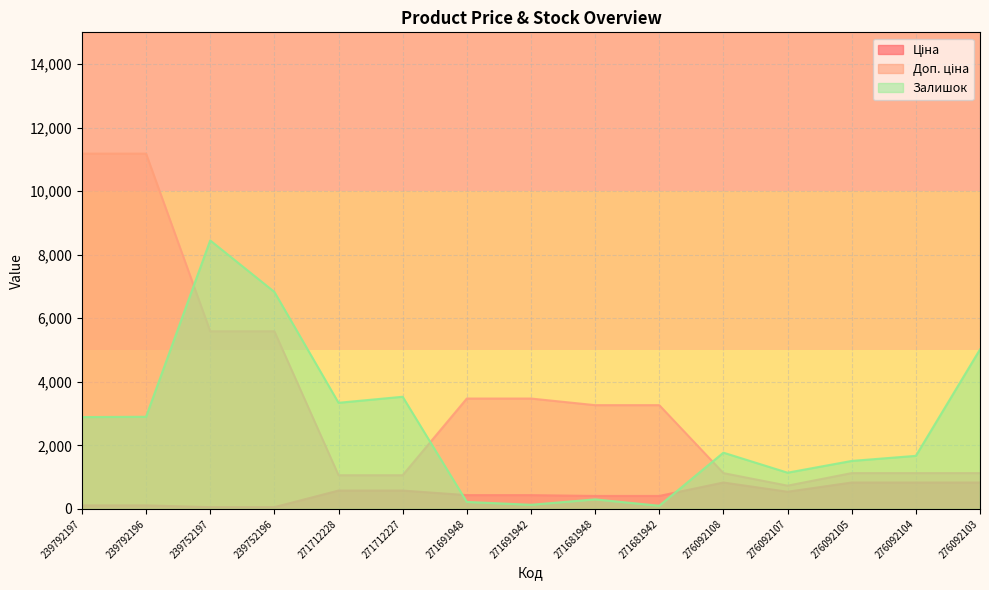

What is the difference between the highest and lowest values at 239792197?

11070.2